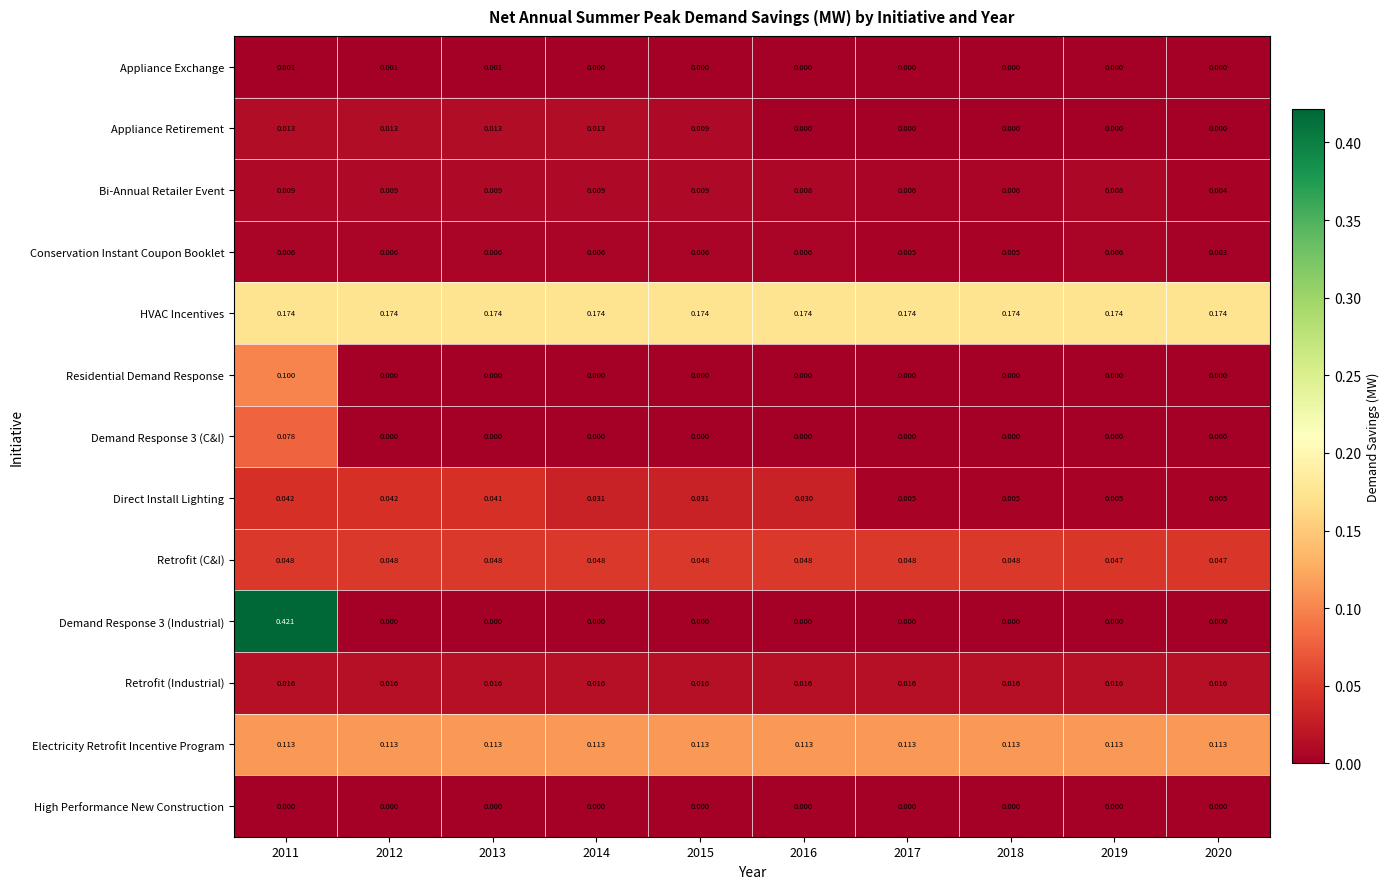

At how many categories does at least one series exceed 0?

10